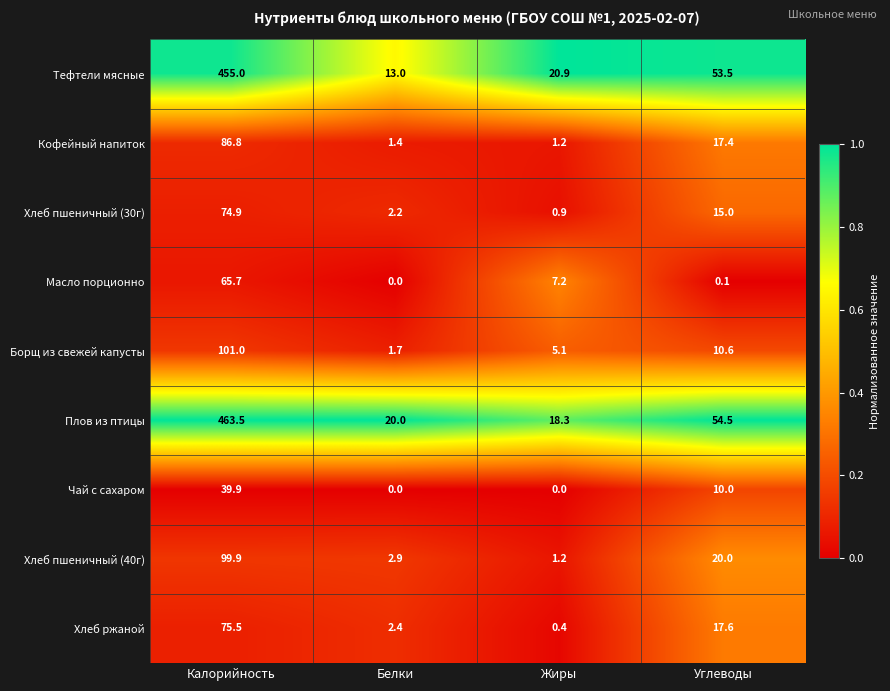

What is the difference between the Хлеб пшеничный (40г) values at Углеводы and Калорийность?

79.9